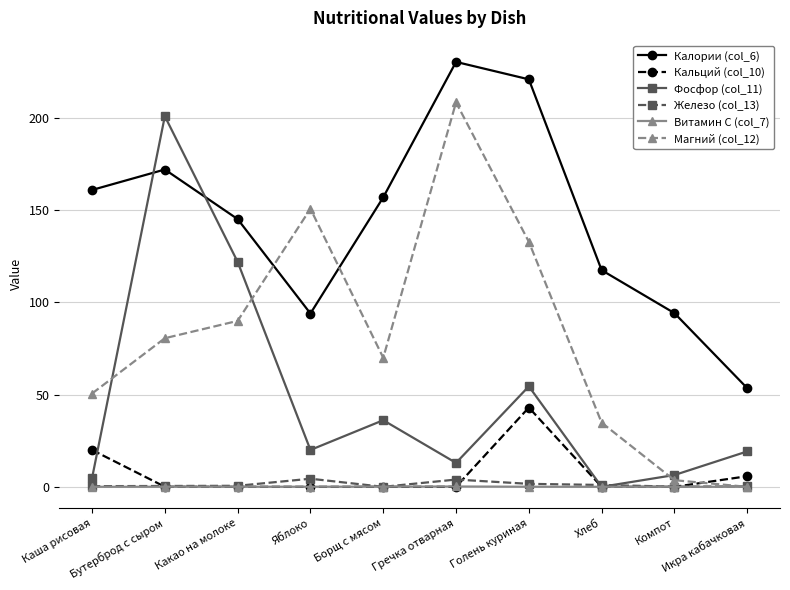

Rank the series by their maximum value, from highest to lowest.

Калории (col_6), Магний (col_12), Фосфор (col_11), Кальций (col_10), Железо (col_13), Витамин C (col_7)